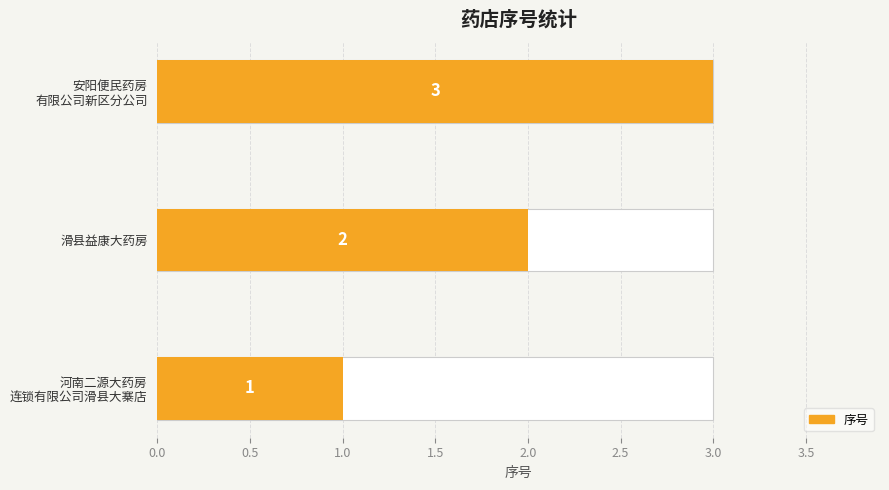

Reading right to left, list all the values displayed in this chart.

3	2	1